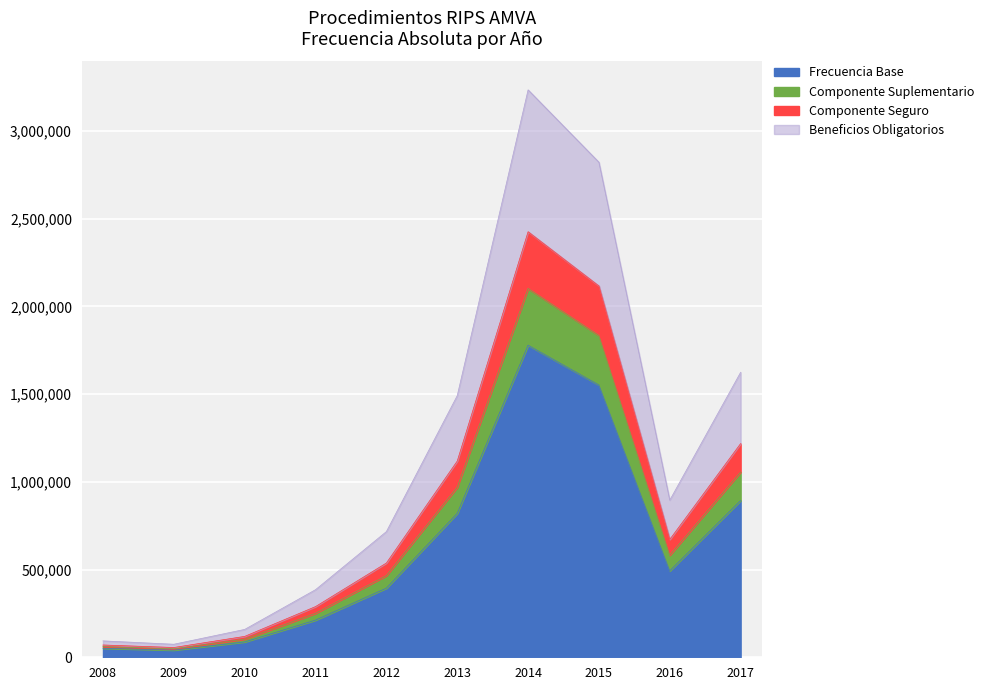

List the labels in order of value, smallest first.

2009, 2008, 2010, 2011, 2012, 2016, 2013, 2017, 2015, 2014